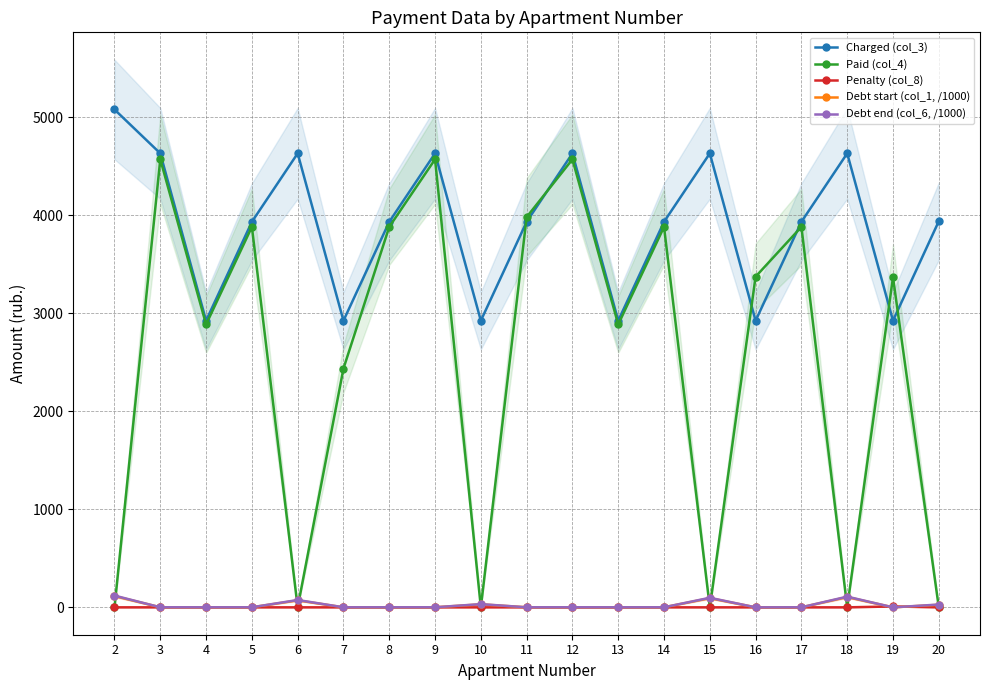

Which category has the highest value in the Charged (col_3) series?

2